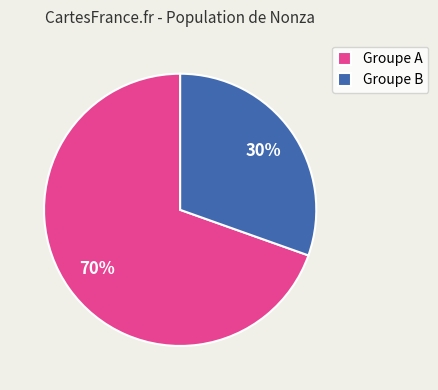

Rank the categories by value from highest to lowest.

Groupe A, Groupe B